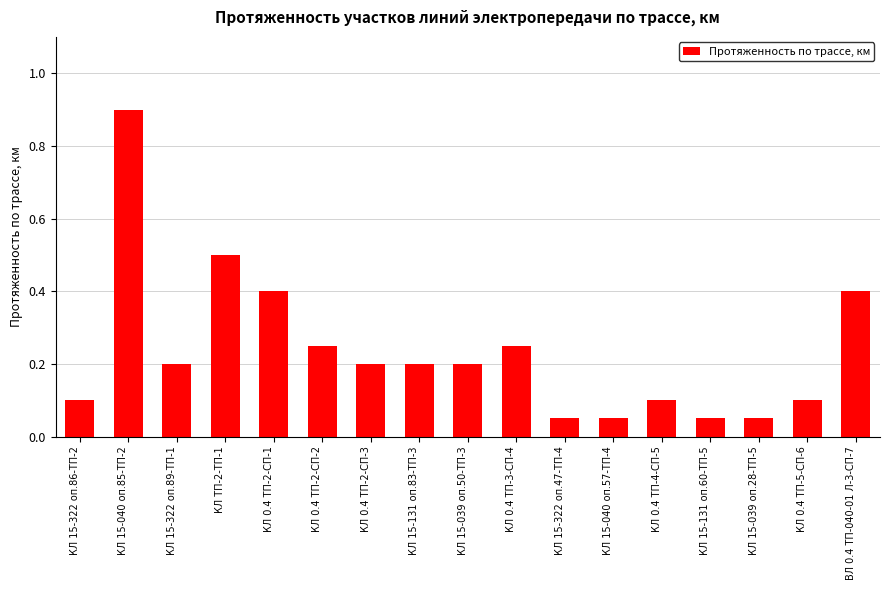

What is the greatest value displayed?

0.9